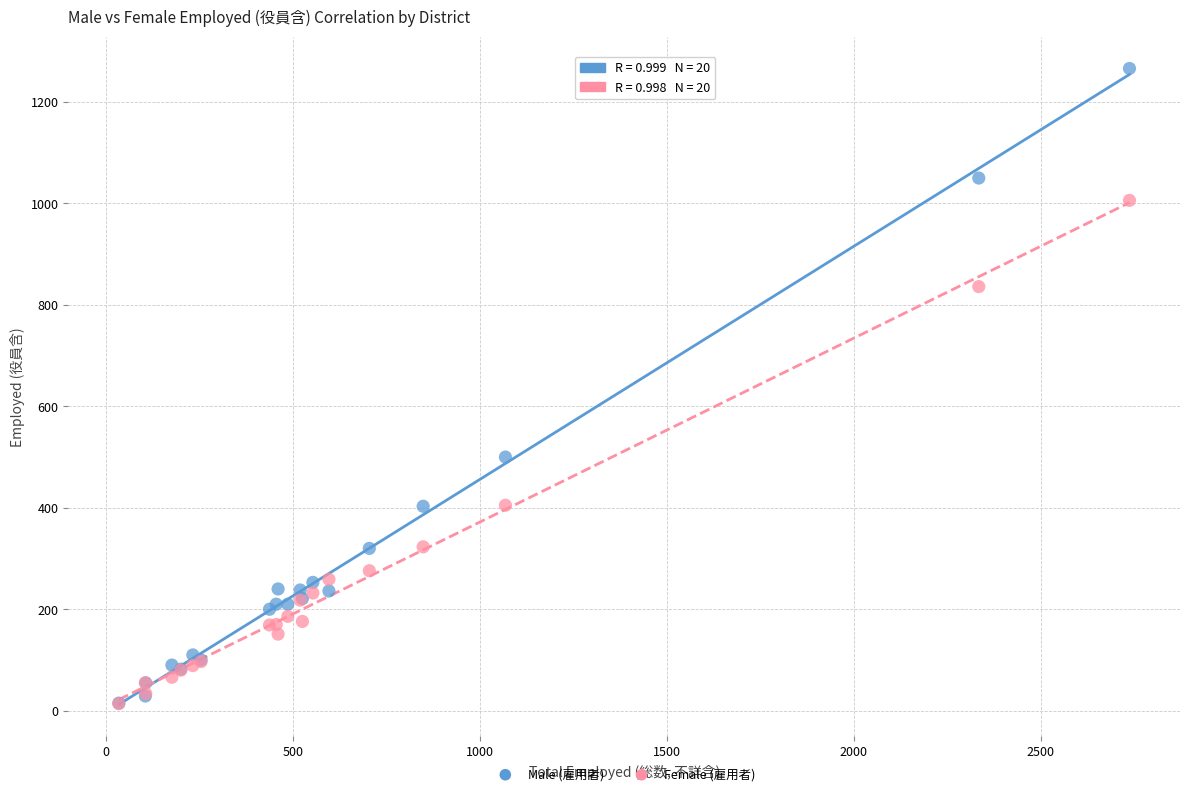

Which series has the widest spread of Y values?

Male (雇用者)